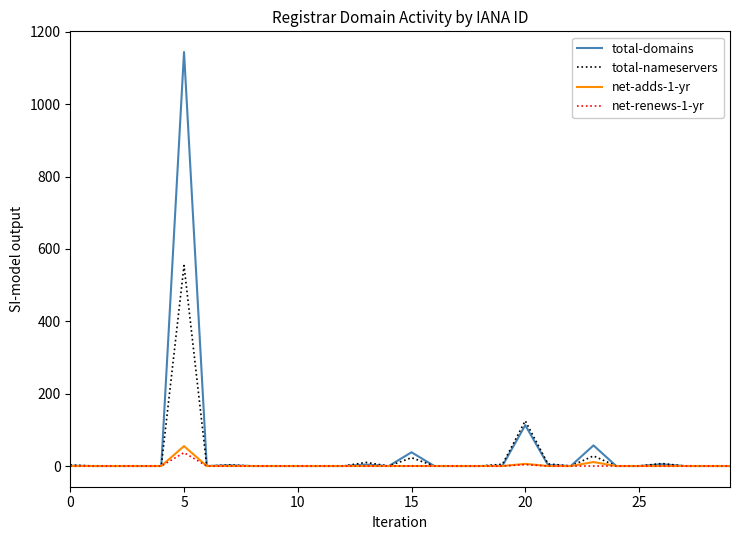

Which series has the widest spread of values?

total-domains